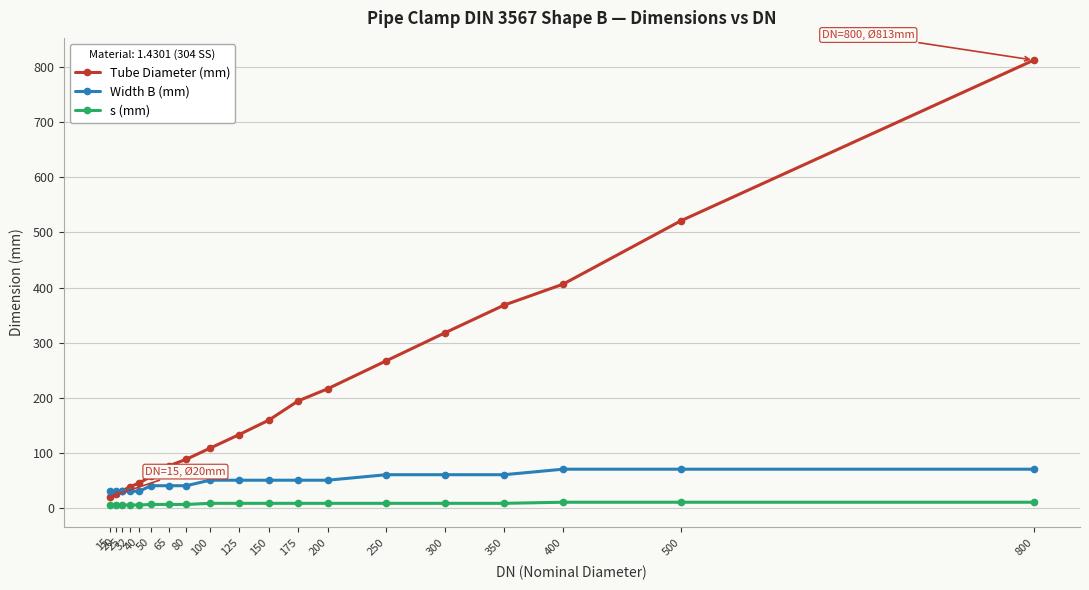

What is the maximum value shown in the chart?

813